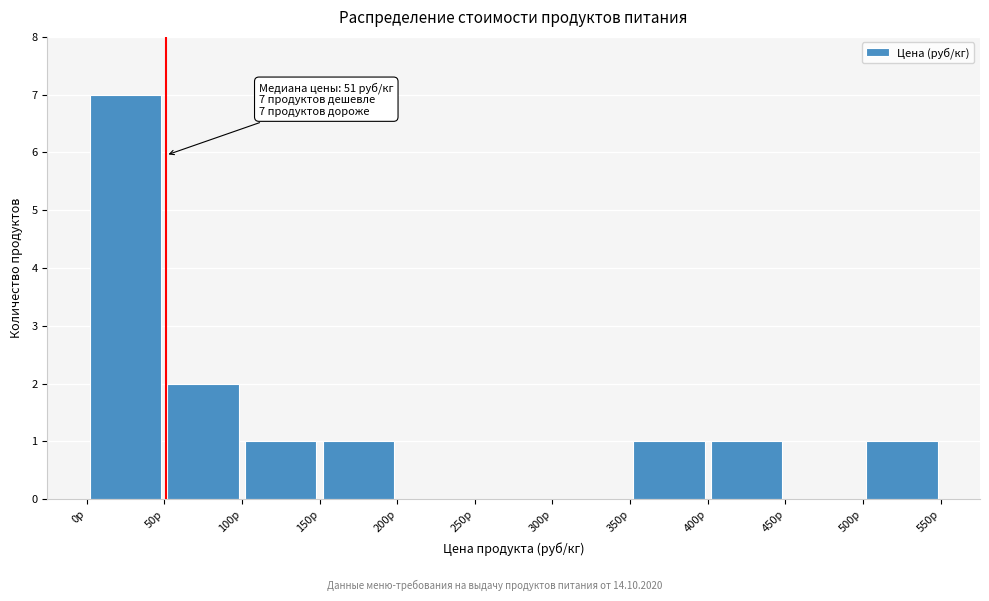

Over which range of the x-axis is the bar tallest?

0 to 50